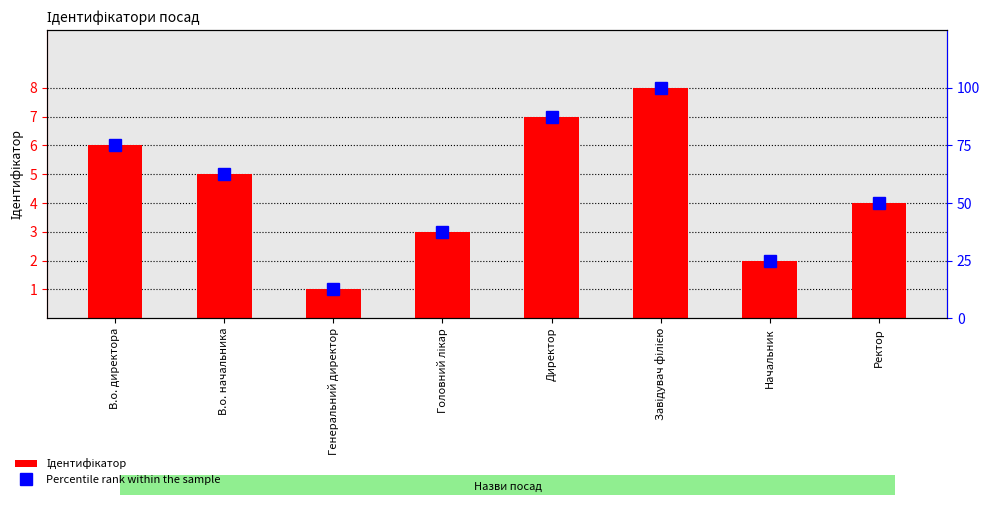

The Ідентифікатор series shows 3.2 at Завідувач філією. True or false?

False